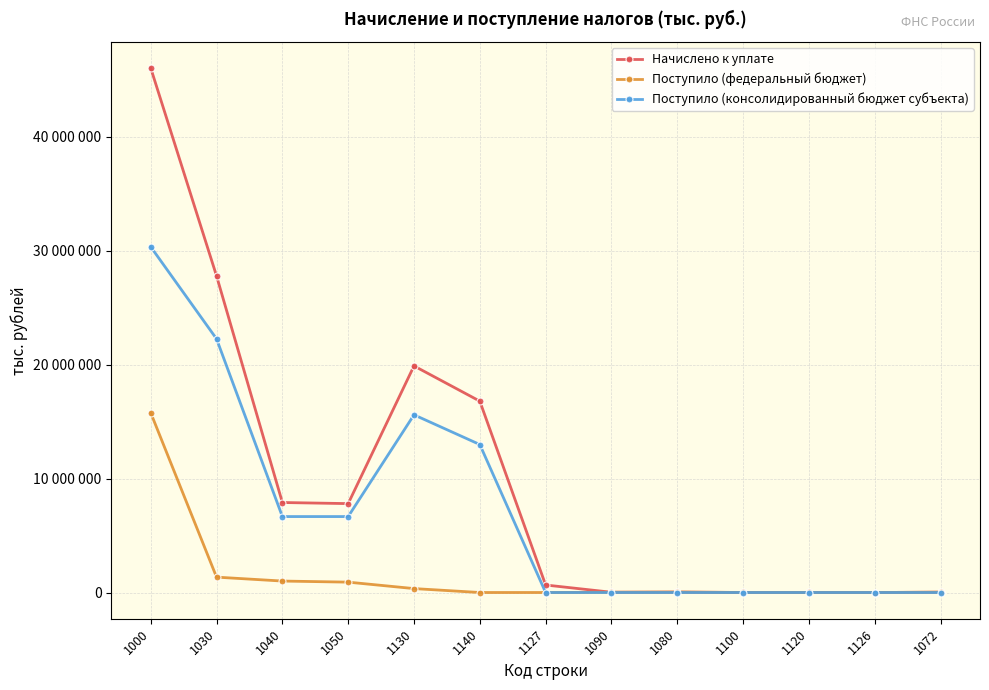

Reading left to right, list all the values displayed in this chart.

Начислено к уплате: 1000=46004684	1030=27768983	1040=7893881	1050=7798215	1130=19875102	1140=16784640	1127=658426	1090=22638	1080=37902	1100=3600	1120=1215	1126=94	1072=30217
Поступило (федеральный бюджет): 1000=15762248	1030=1348625	1040=1004622	1050=909416	1130=344003	1140=0	1127=0	1090=22664	1080=37465	1100=3551	1120=1215	1126=94	1072=30217
Поступило (консолидированный бюджет субъекта): 1000=30322299	1030=22247391	1040=6661405	1050=6661405	1130=15585986	1140=12980239	1127=0	1090=0	1080=0	1100=0	1120=0	1126=0	1072=0